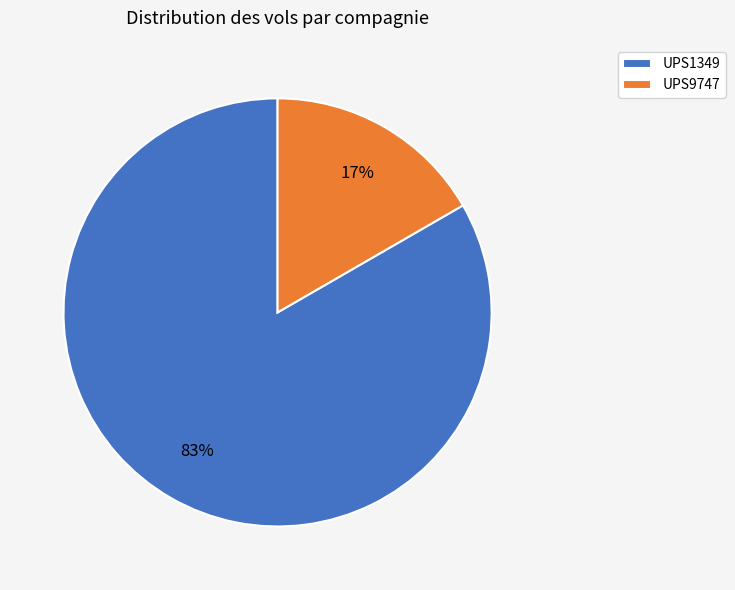

True or false: UPS1349 accounts for 96% of the total.

False